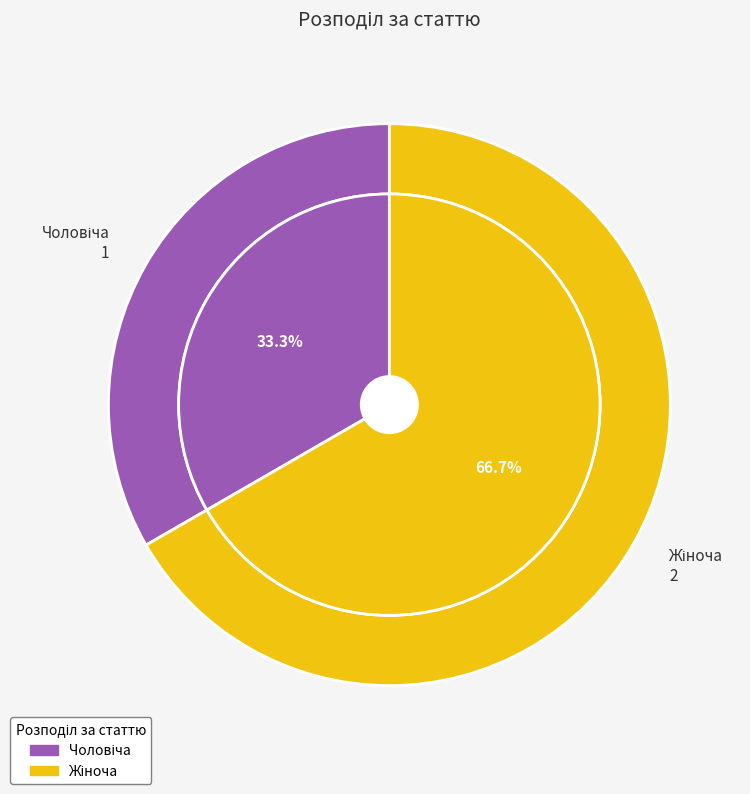

Rank the categories by value from highest to lowest.

Жіноча, Чоловіча